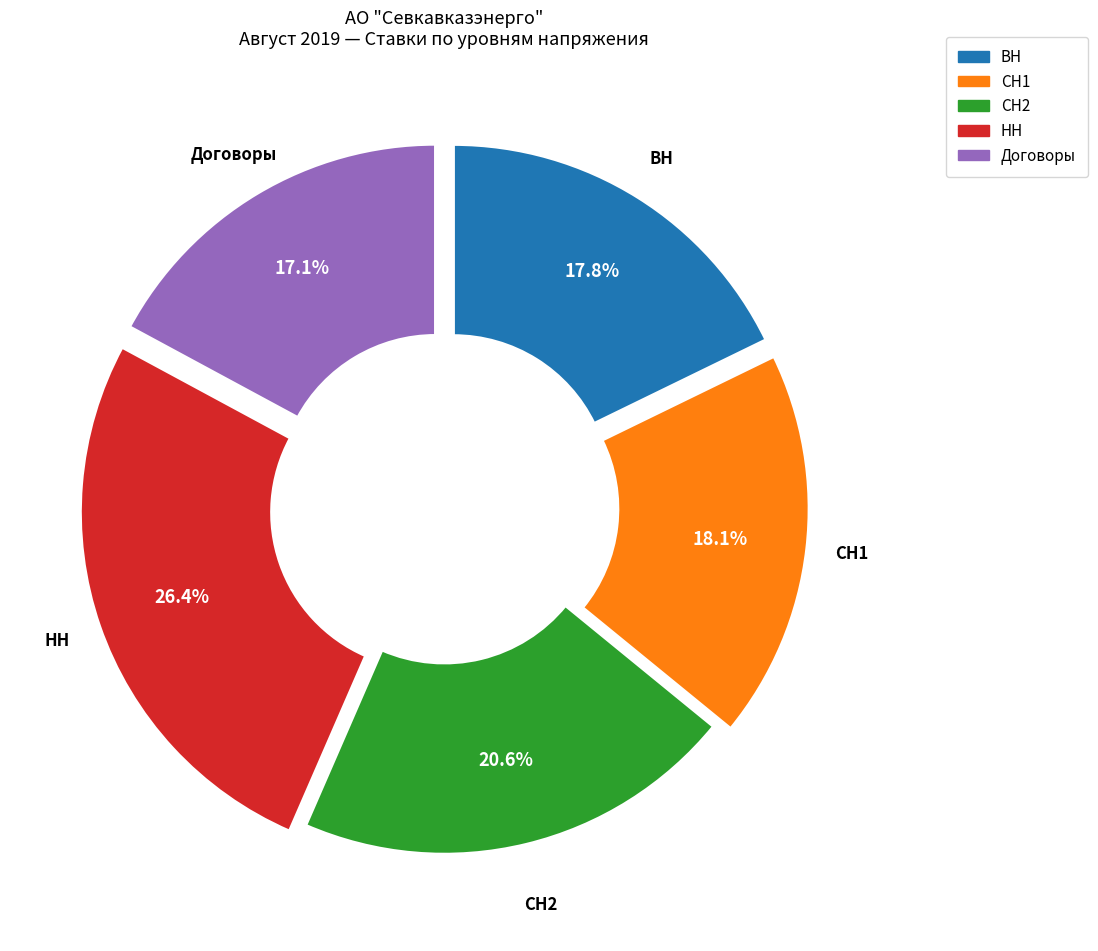

The СН2 slice represents 21% of the pie. True or false?

True